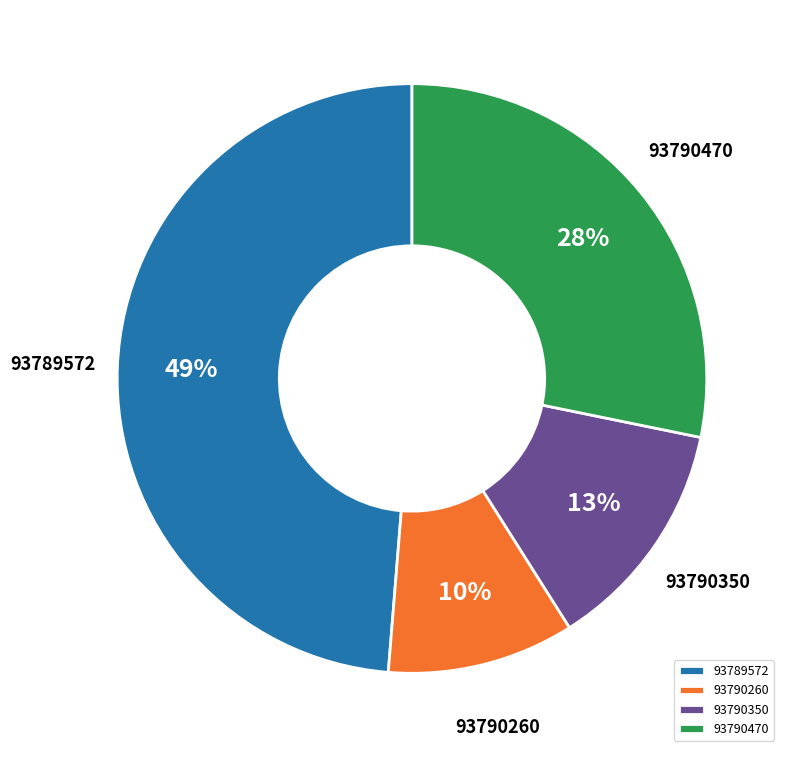

Which category has the biggest portion of the pie?

93789572